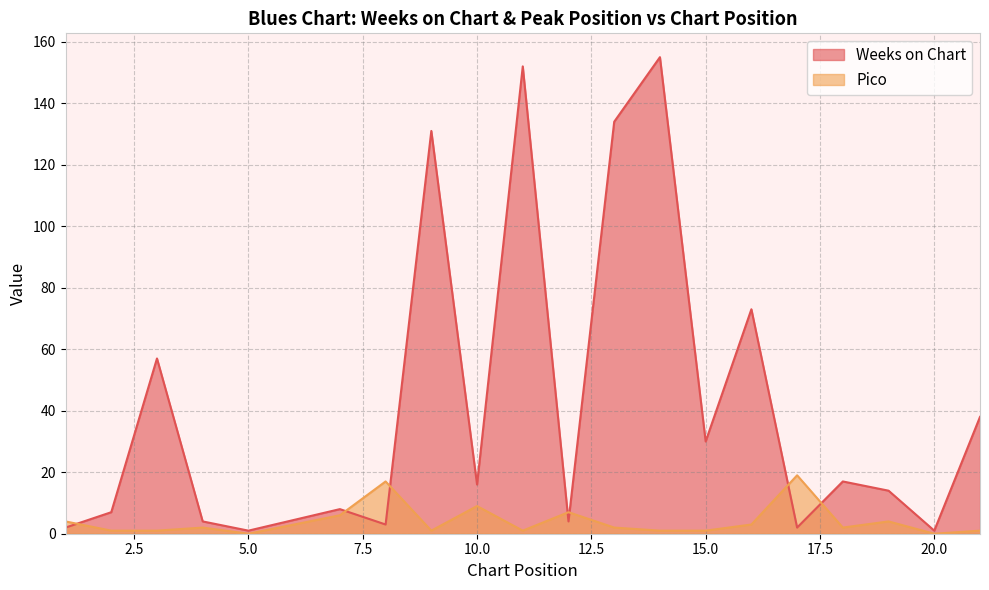

Between 5.0 and 10.0, which series saw the biggest shift?

Weeks on Chart